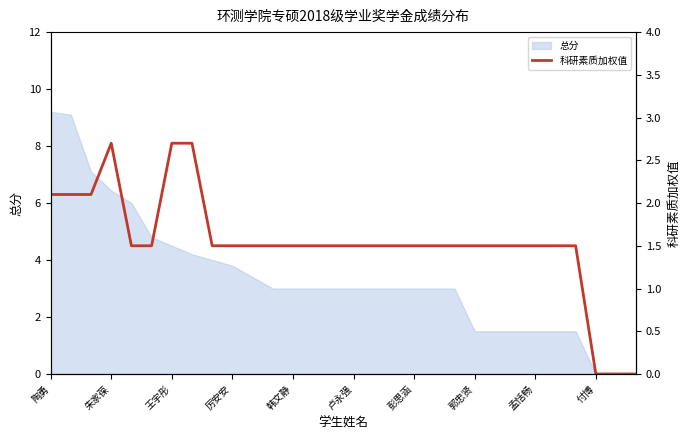

What is the maximum value for 总分?

9.2